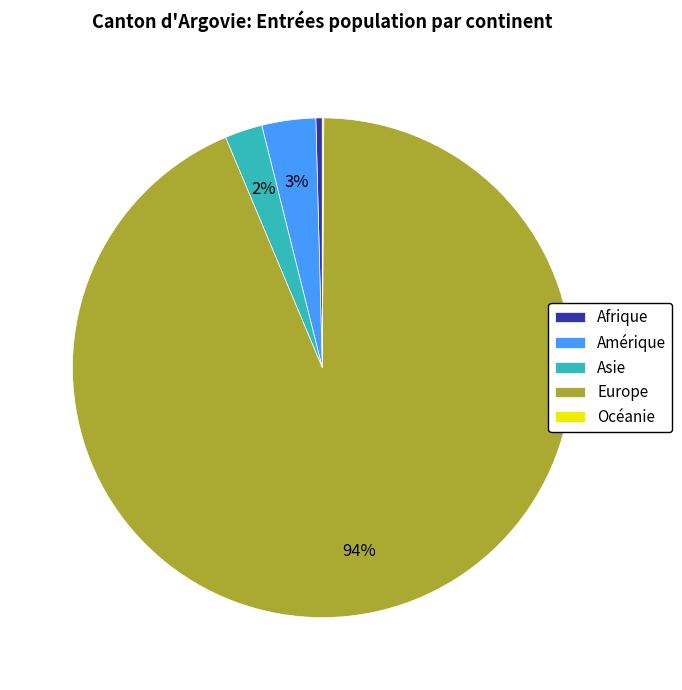

The Europe slice represents 94% of the pie. True or false?

True